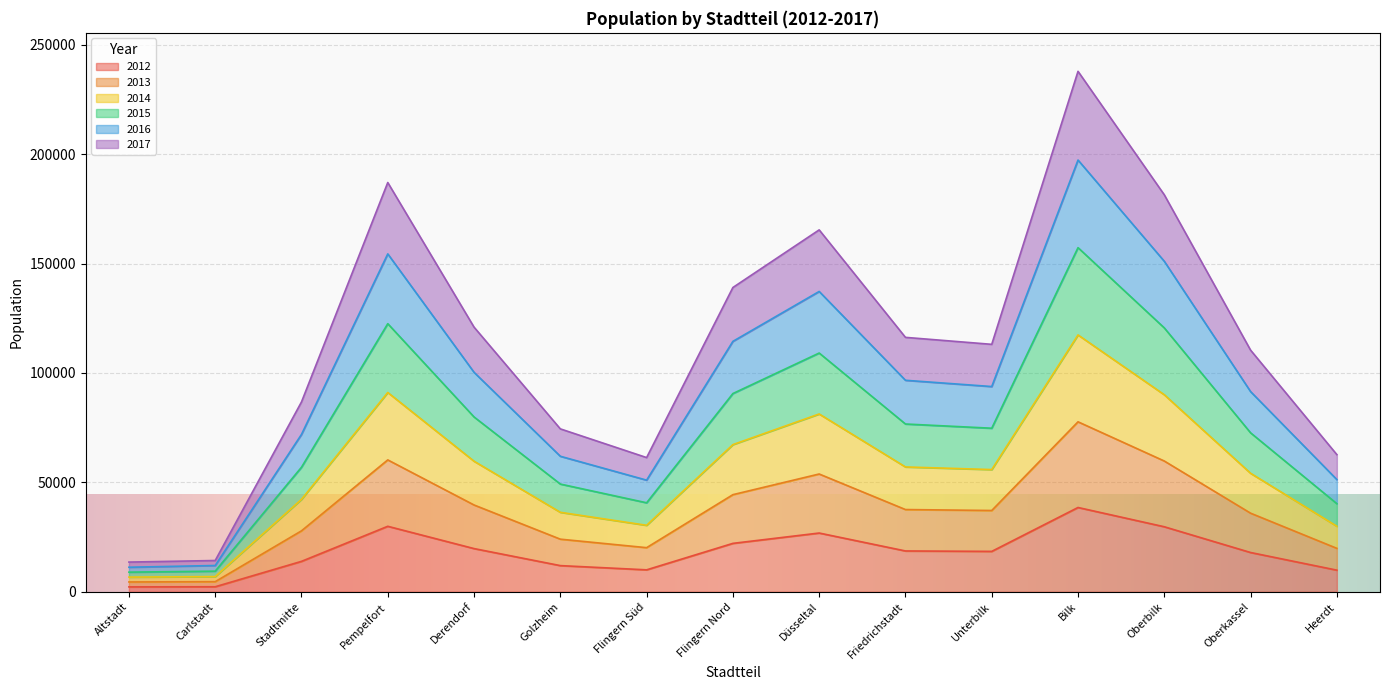

What is the label of the 4th point from the left?

Pempelfort